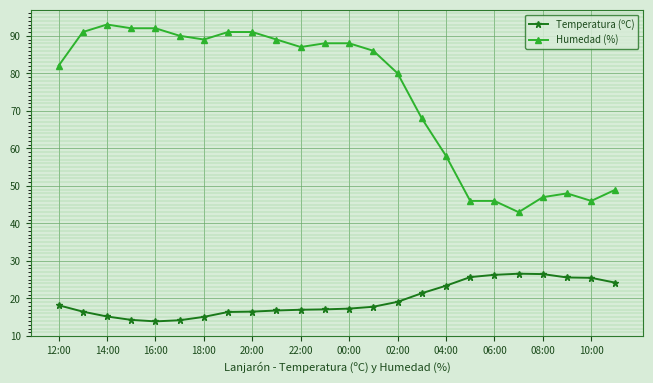

True or false: Humedad (%) has more than 1 interior local peaks.

True